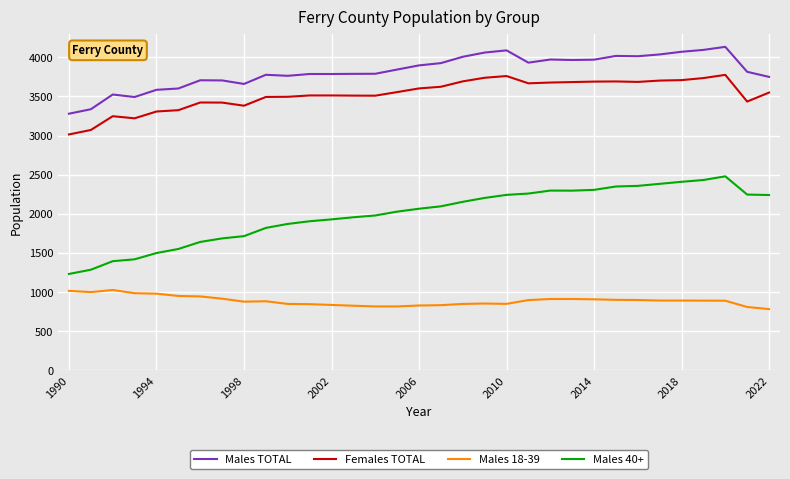

Rank the series by their maximum value, from lowest to highest.

Males 18-39, Males 40+, Females TOTAL, Males TOTAL